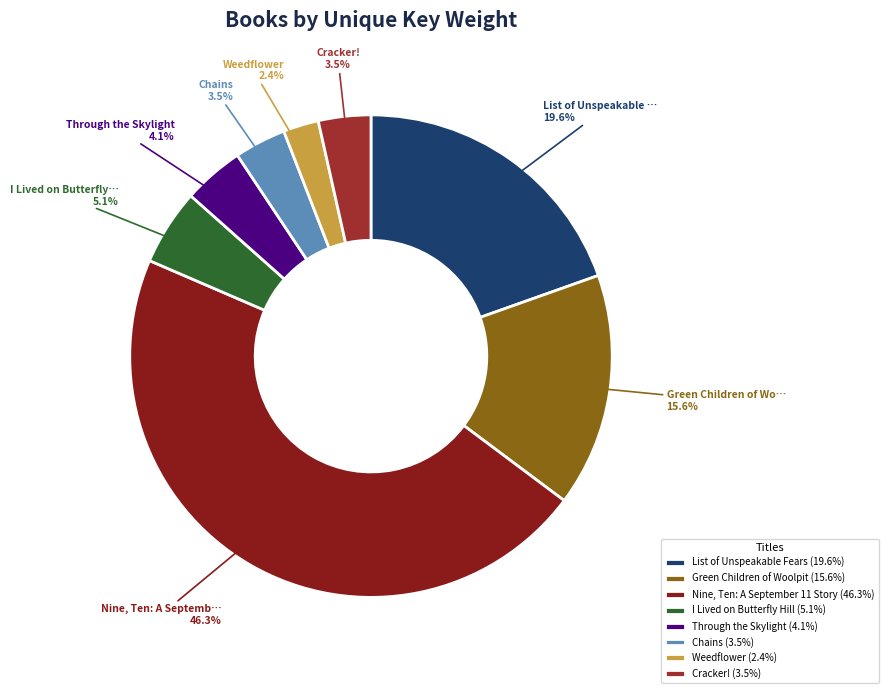

Is the sum of List of Unspeakable Fears and Nine, Ten: A September 11 Story greater than half?

Yes